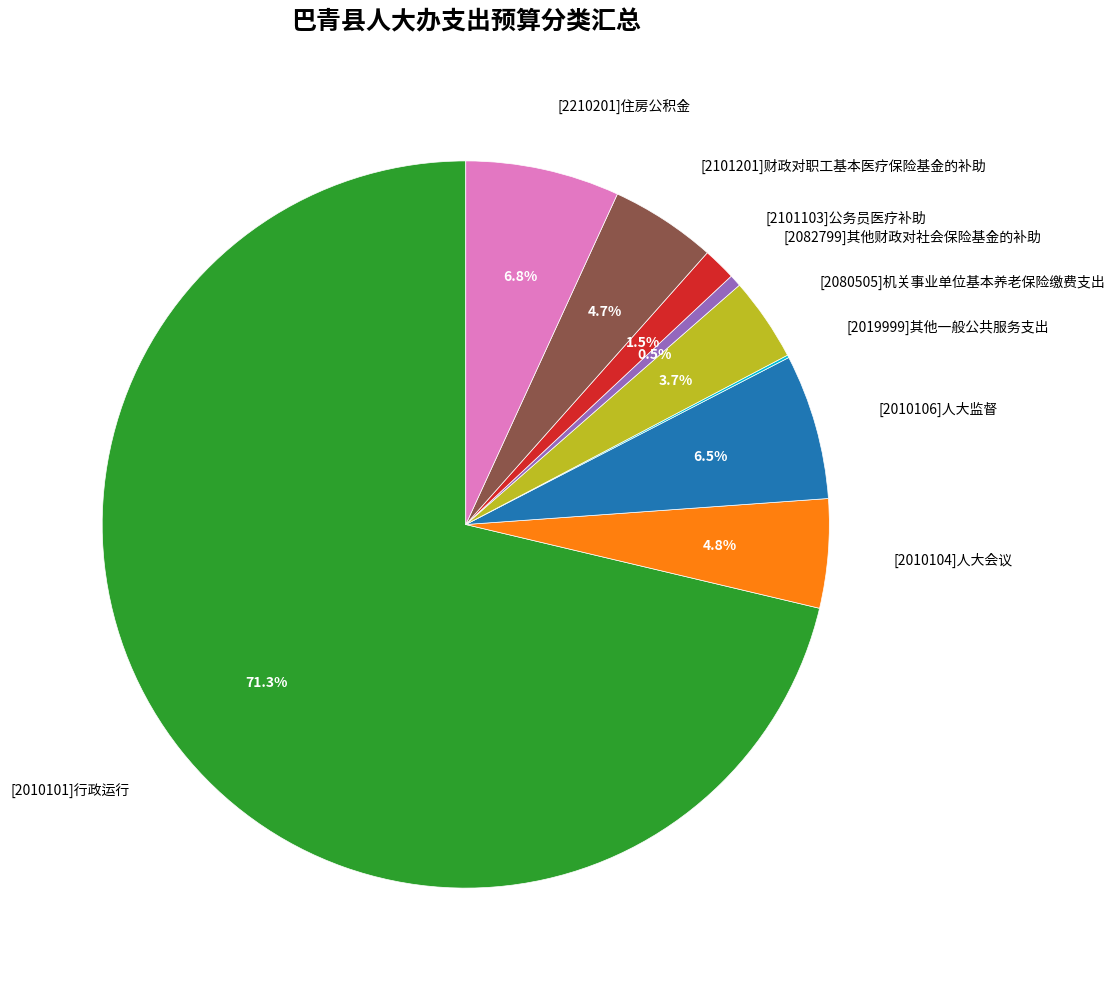

Between [2010101]行政运行 and [2210201]住房公积金, which is larger?

[2010101]行政运行